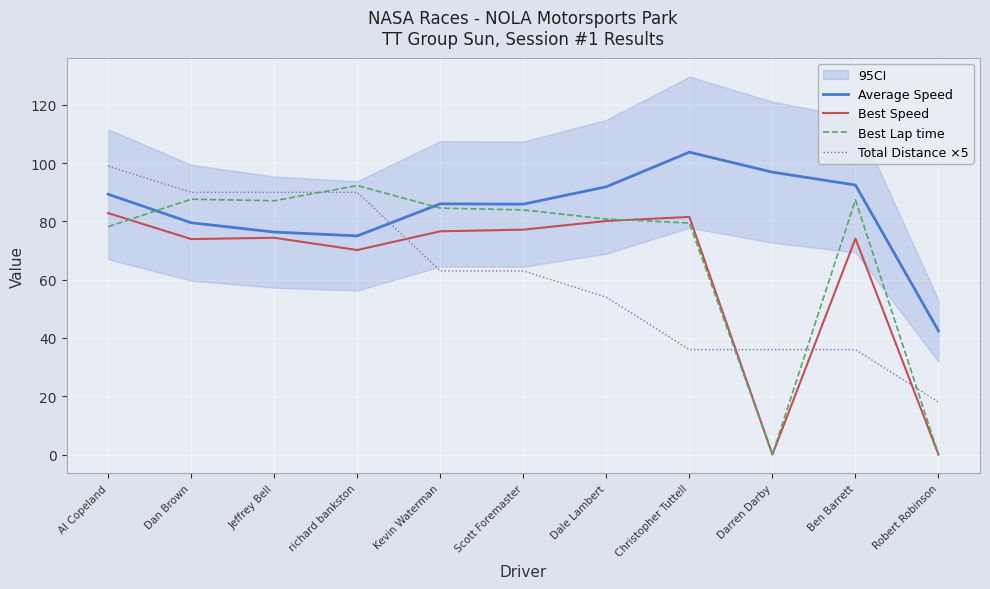

Where is Best Speed nearest to the value 41?

richard bankston